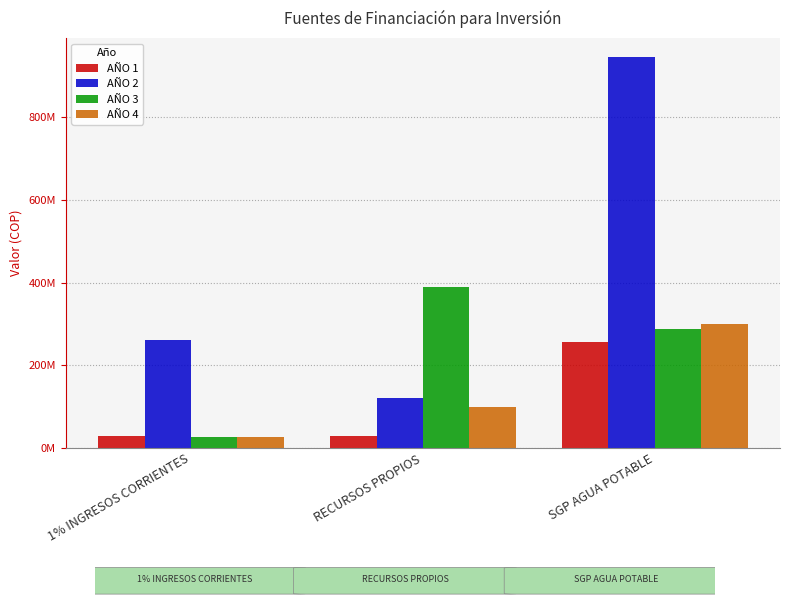

Are the bars horizontal?

No